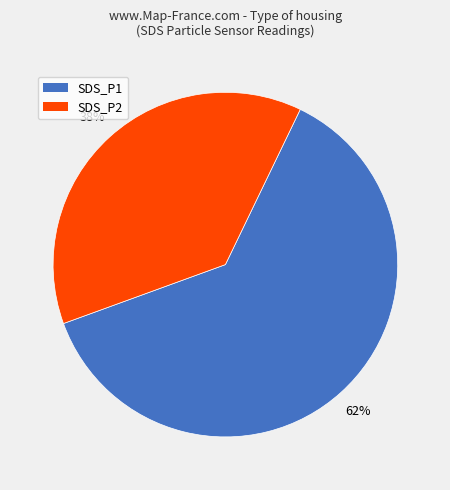

What percentage is the SDS_P2 slice, to the nearest percent?

38%